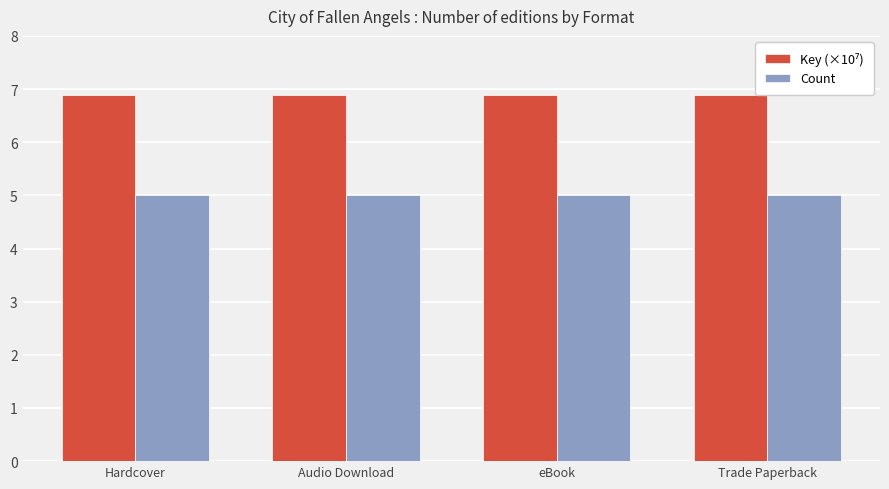

True or false: Count has a value of 7.5 at Hardcover.

False